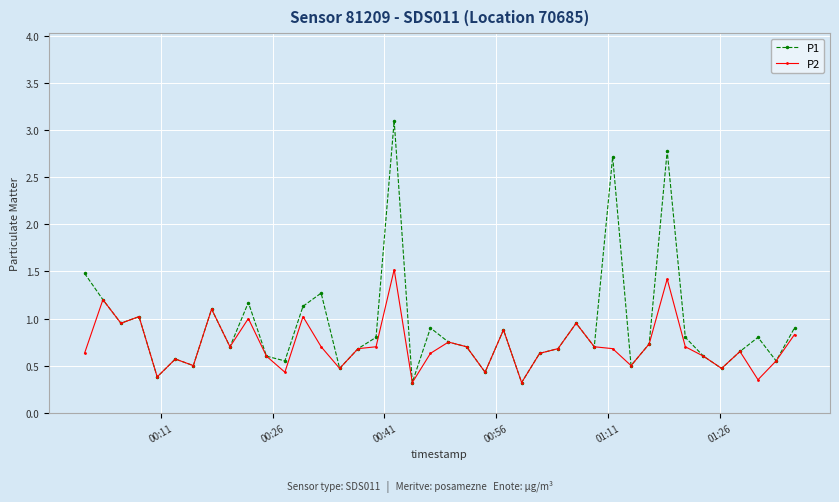

What is the greatest value displayed?

3.1